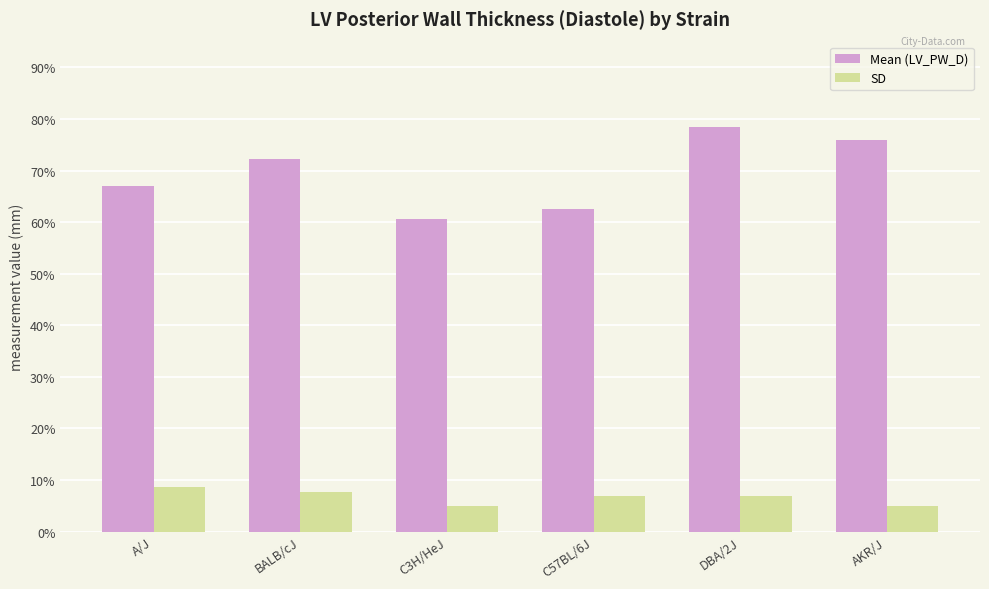

What is the label of the 3rd bar from the right?

C57BL/6J